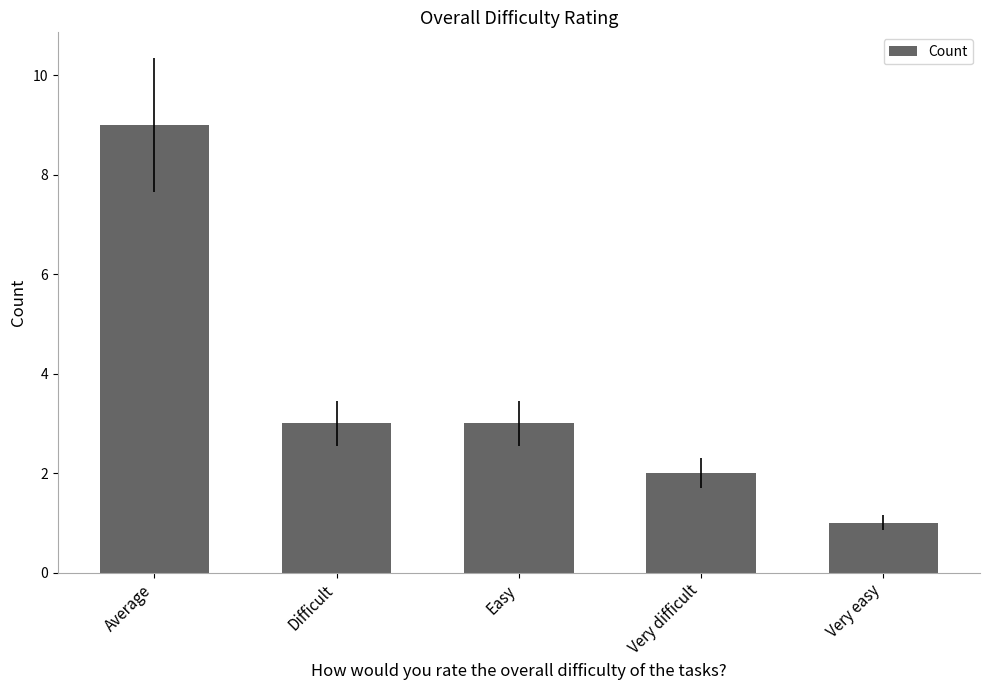

Approximately how many times larger is the value at Average compared to Easy?

3.0